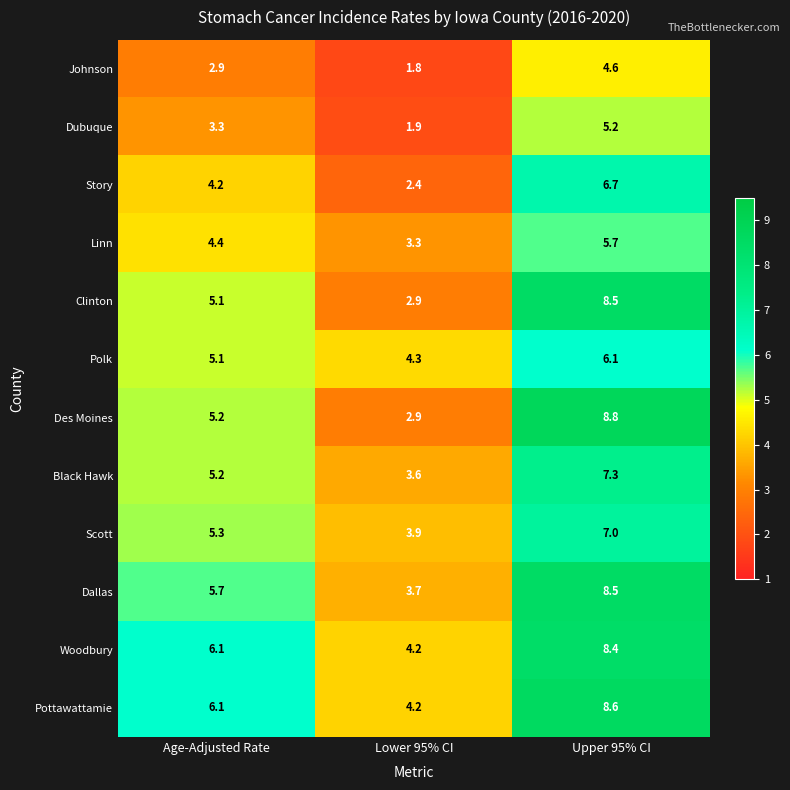

What is the difference between the maximum and minimum values in the Scott series?

3.1